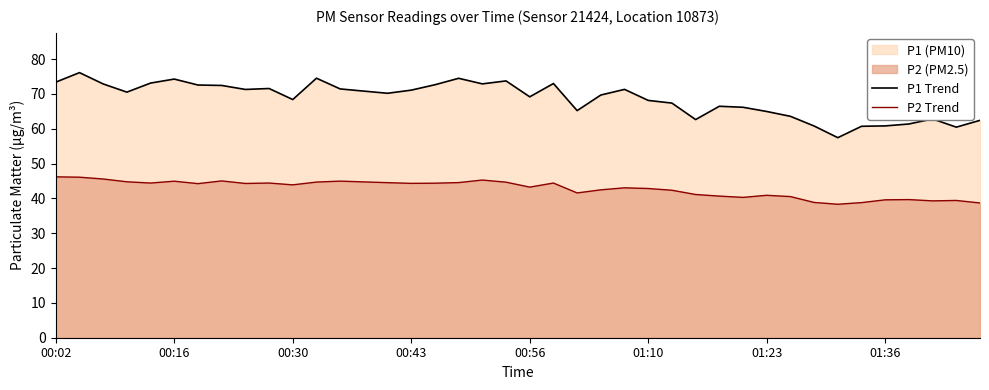

True or false: P1 Trend has a value of 99.6 at 00:43.

False